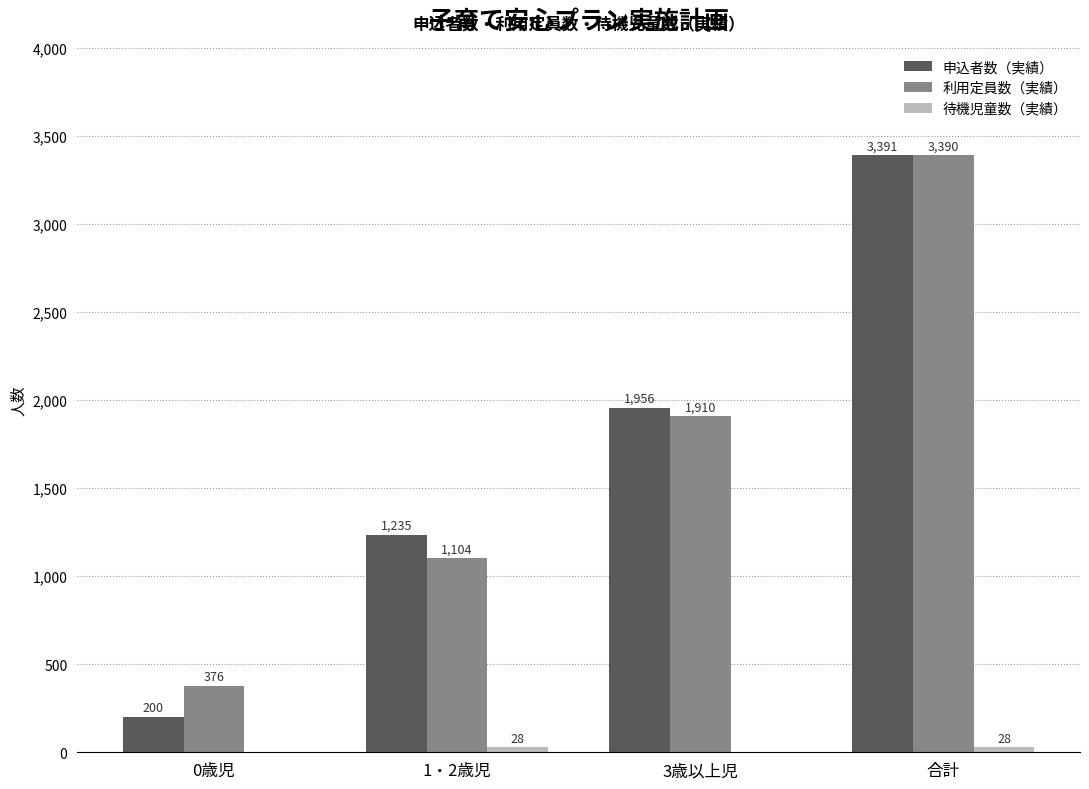

How many 申込者数（実績） values are between 1235 and 3391?

3